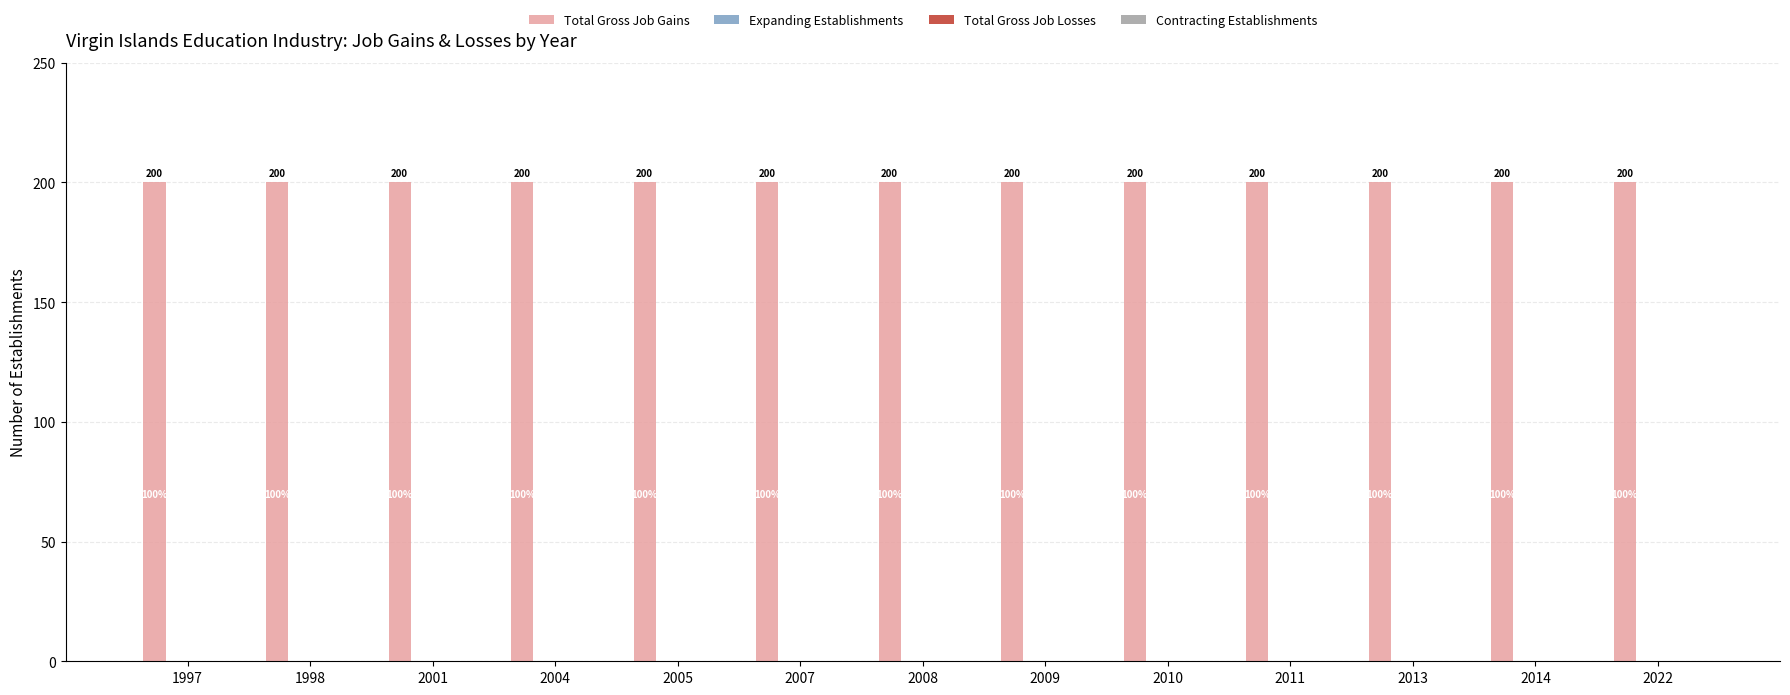

Reading left to right, list all the values displayed in this chart.

Total Gross Job Gains: 1997=200	1998=200	2001=200	2004=200	2005=200	2007=200	2008=200	2009=200	2010=200	2011=200	2013=200	2014=200	2022=200
Expanding Establishments: 1997=0	1998=0	2001=0	2004=0	2005=0	2007=0	2008=0	2009=0	2010=0	2011=0	2013=0	2014=0	2022=0
Total Gross Job Losses: 1997=0	1998=0	2001=0	2004=0	2005=0	2007=0	2008=0	2009=0	2010=0	2011=0	2013=0	2014=0	2022=0
Contracting Establishments: 1997=0	1998=0	2001=0	2004=0	2005=0	2007=0	2008=0	2009=0	2010=0	2011=0	2013=0	2014=0	2022=0